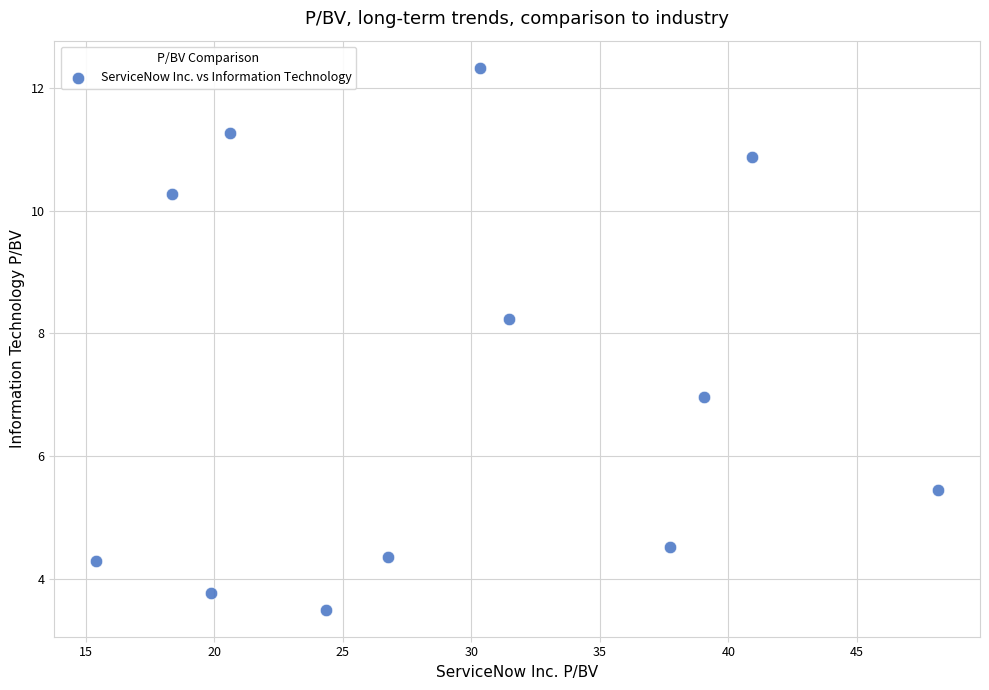

What is the range of X values (max minus min)?

32.7